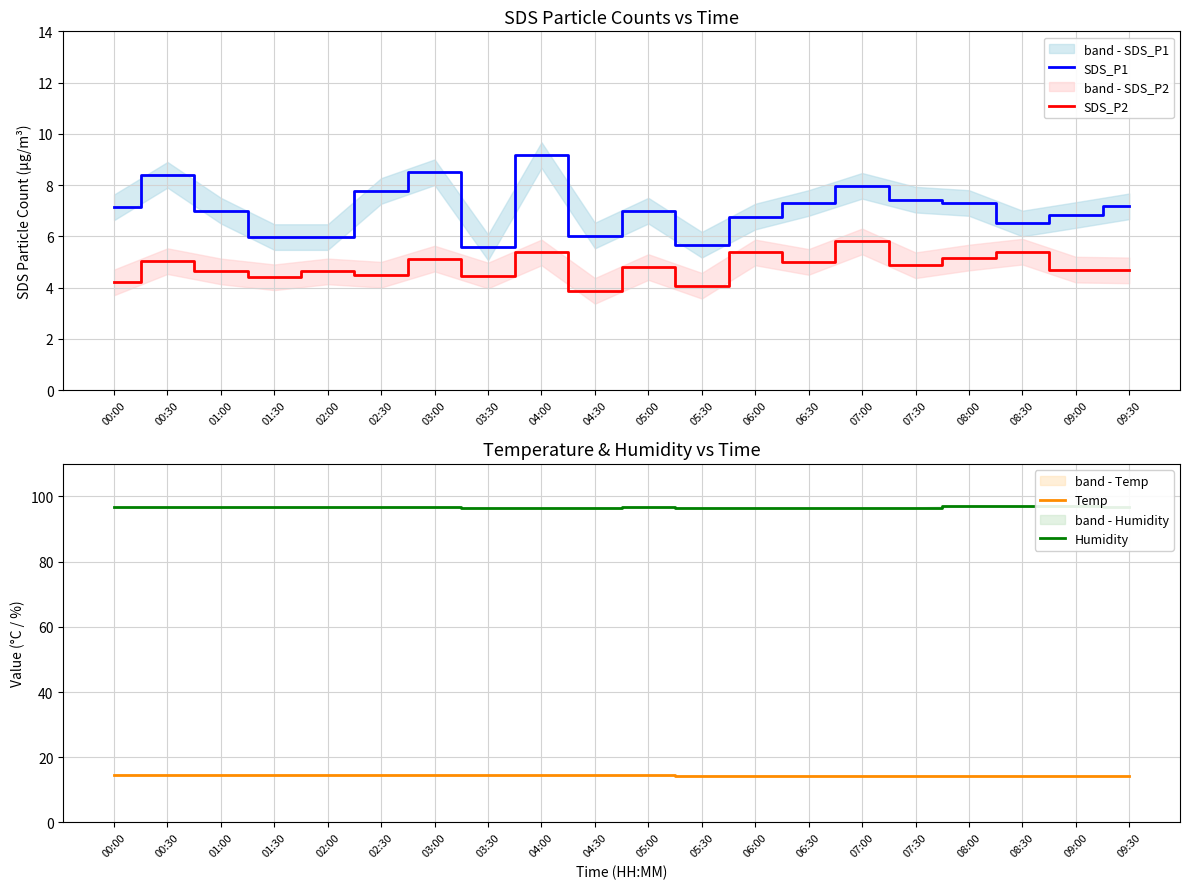

How many lines are shown in the chart?

4